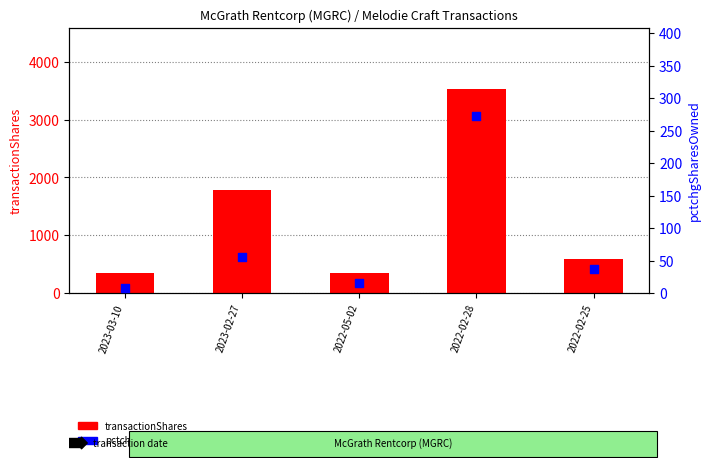

At which category is the sum across all series the highest?

2022-02-28